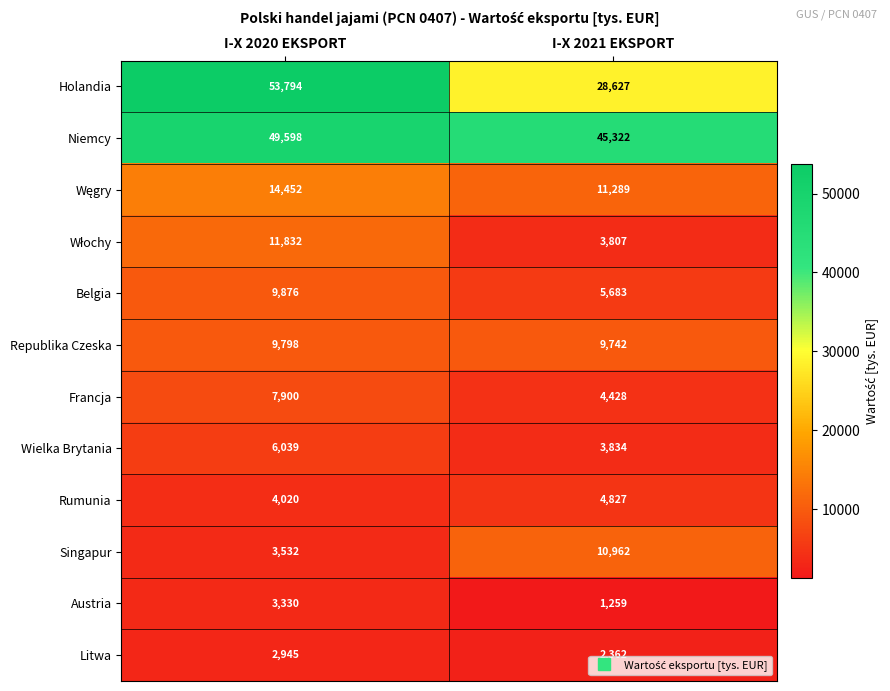

What is the greatest value displayed?

53794